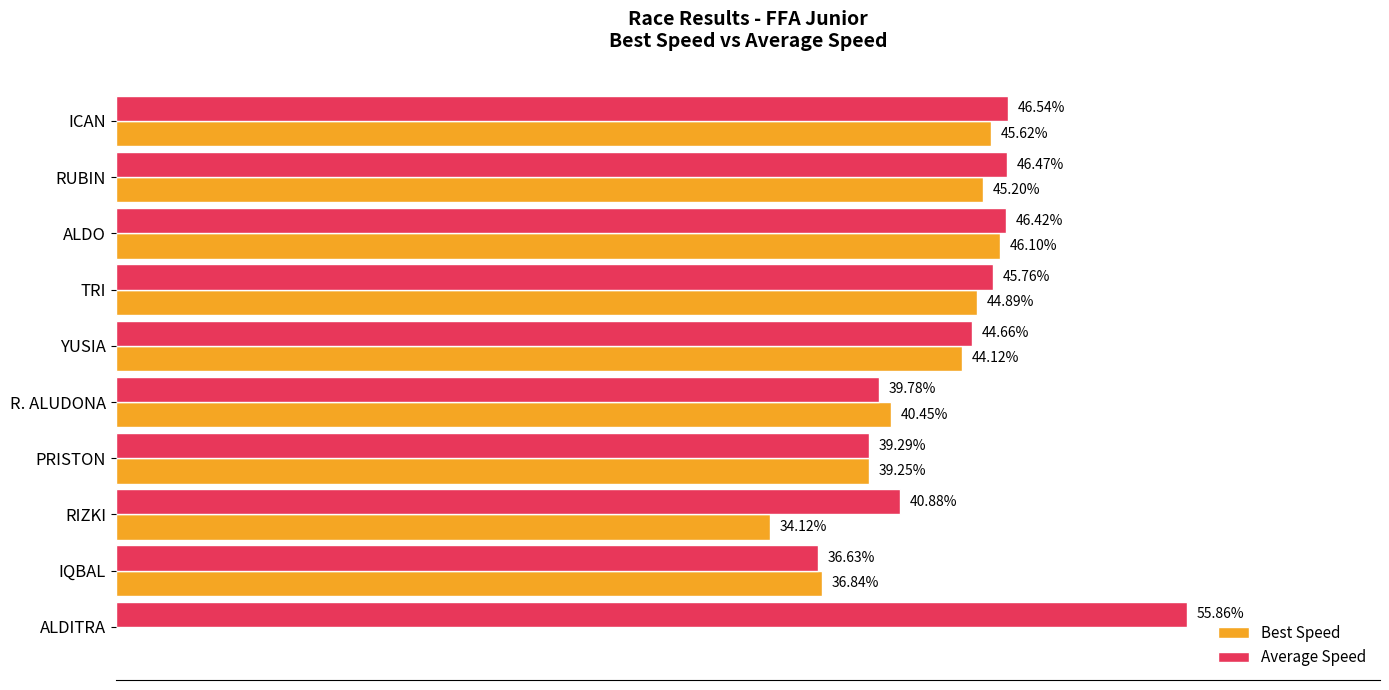

Where is Best Speed nearest to the value 23?

RIZKI